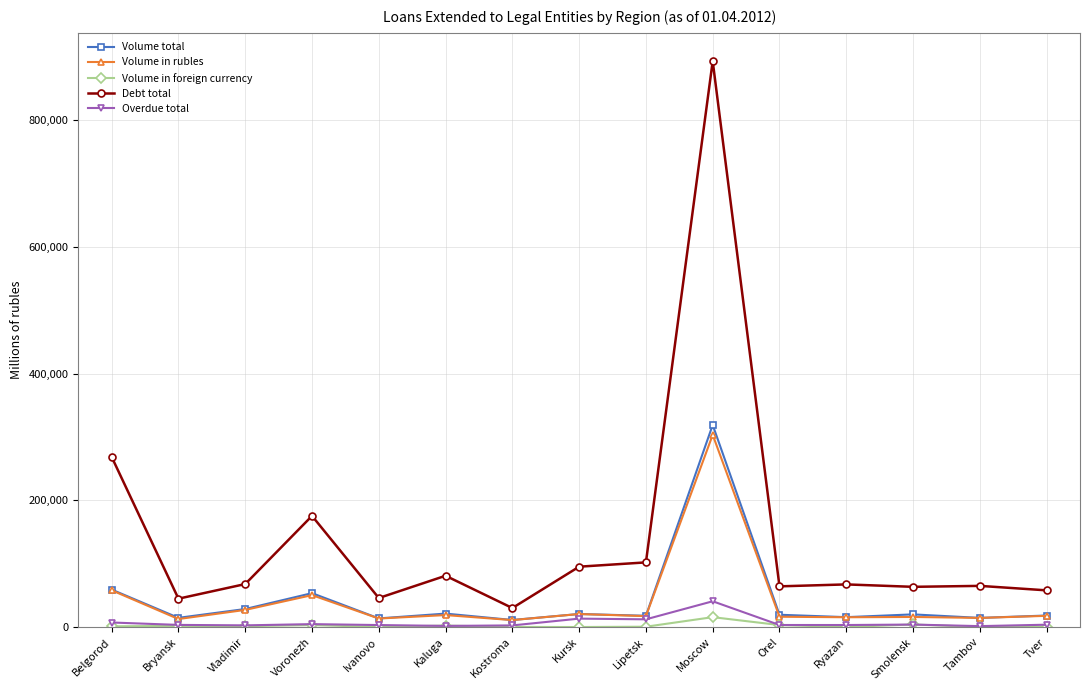

Which series has the widest spread of values?

Debt total